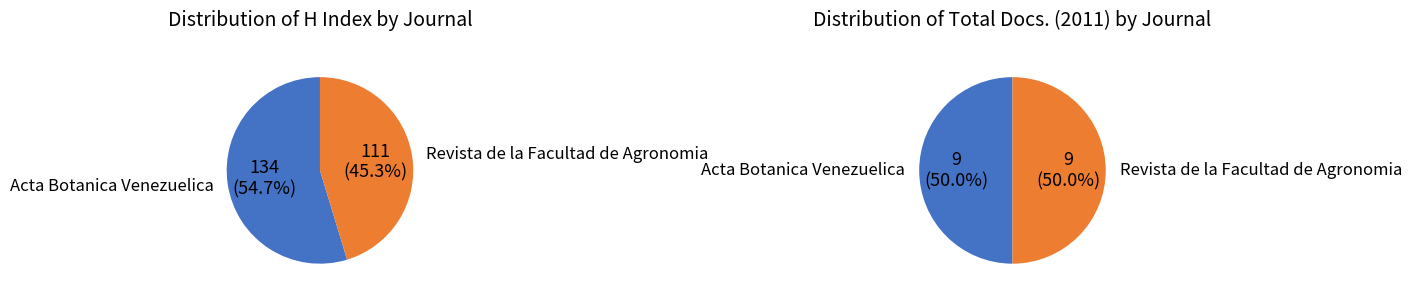

Between Revista de la Facultad de Agronomia and Acta Botanica Venezuelica, which is larger?

Acta Botanica Venezuelica